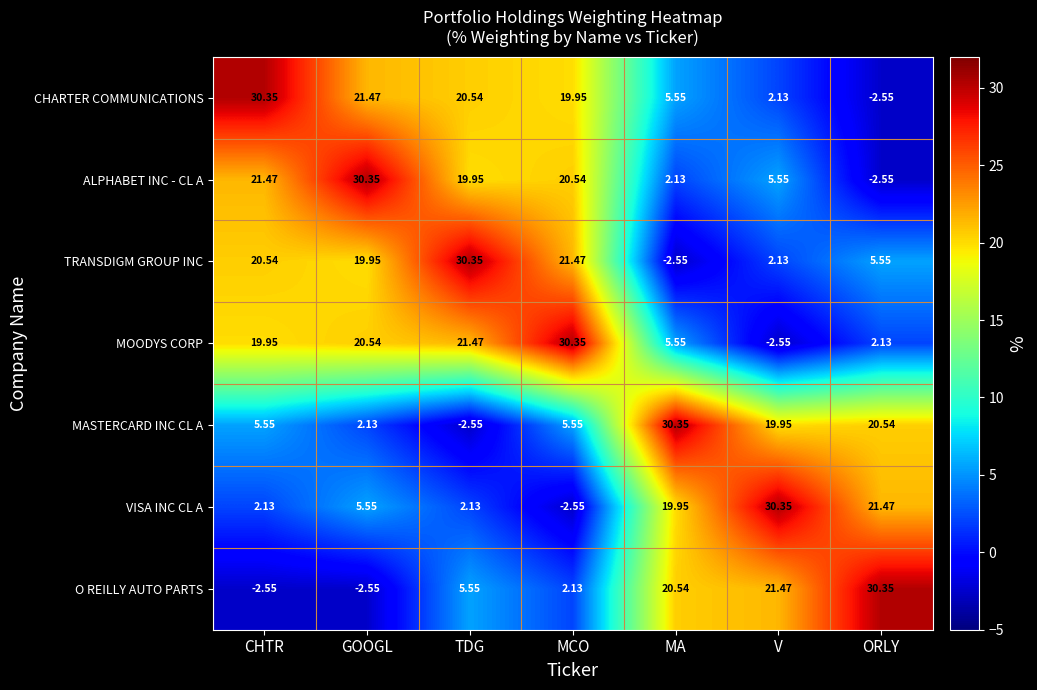

At TDG, list the series in order from smallest to largest.

MASTERCARD INC CL A, VISA INC CL A, O REILLY AUTO PARTS, ALPHABET INC - CL A, CHARTER COMMUNICATIONS, MOODYS CORP, TRANSDIGM GROUP INC